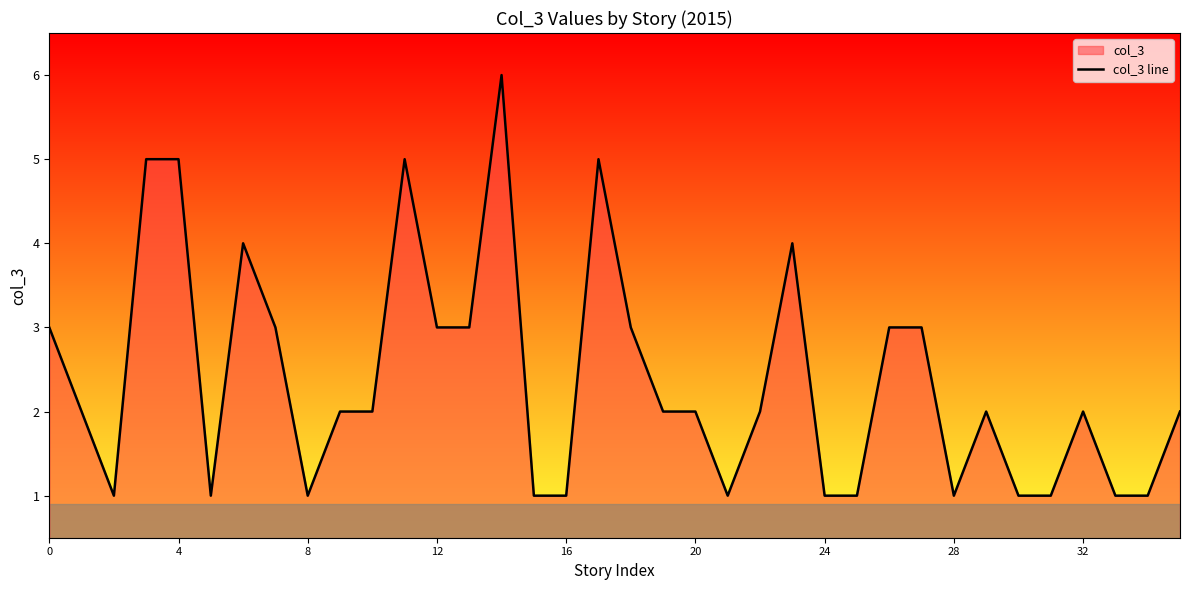

What is the minimum value shown in the chart?

1